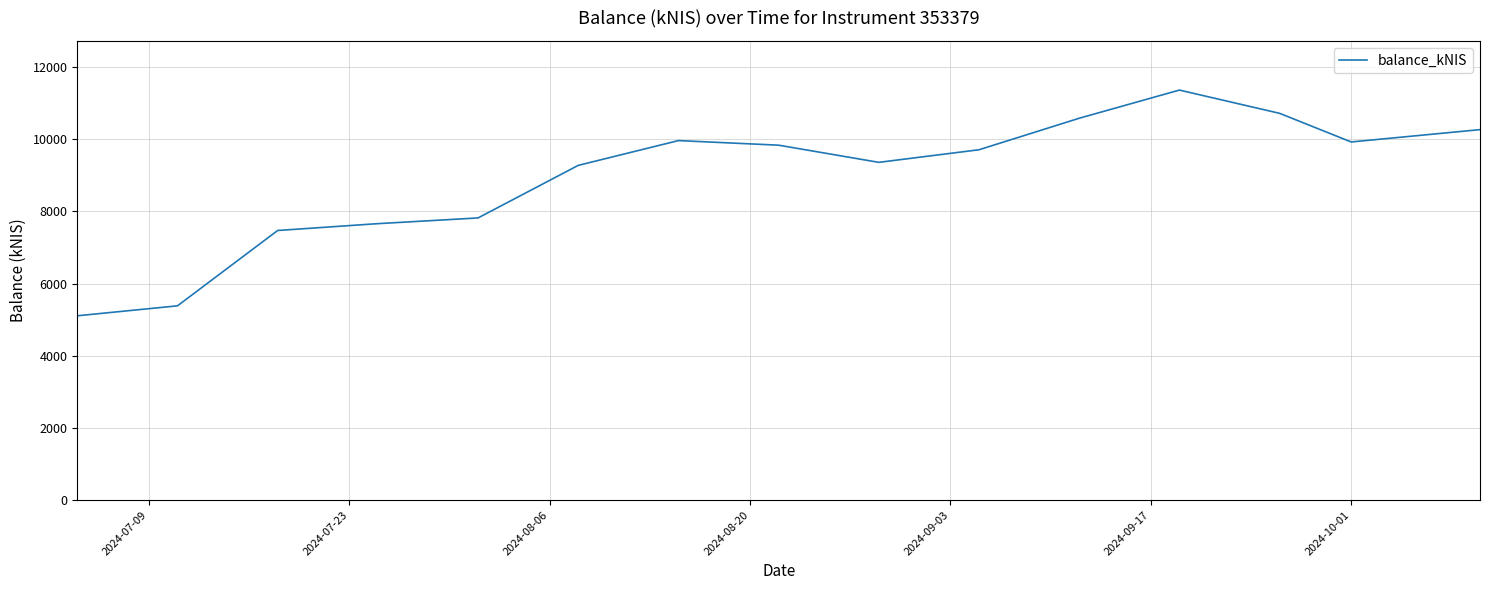

What is the difference between the maximum and minimum values?

6250.5